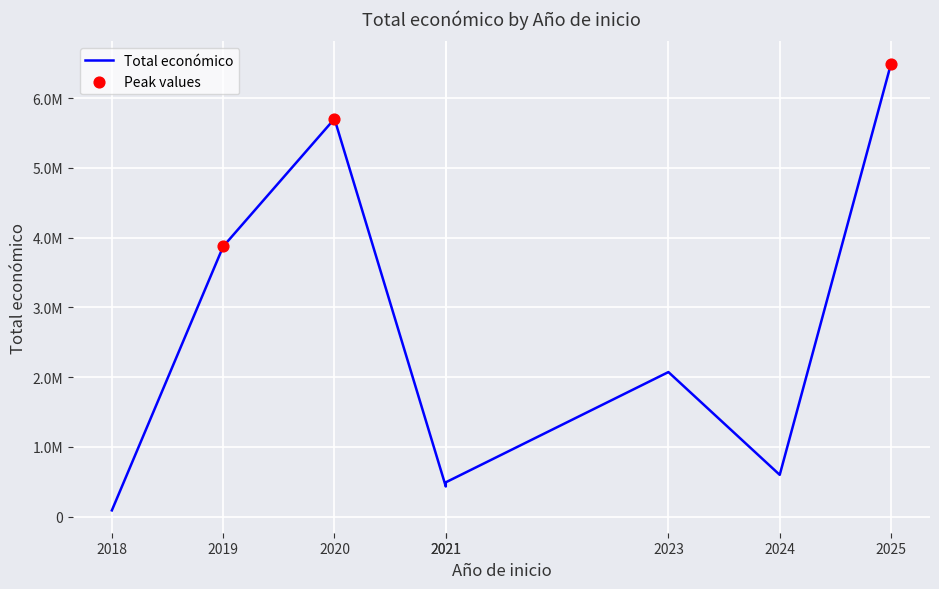

What is the ratio of the value at 2025 to the value at 2019?

1.7